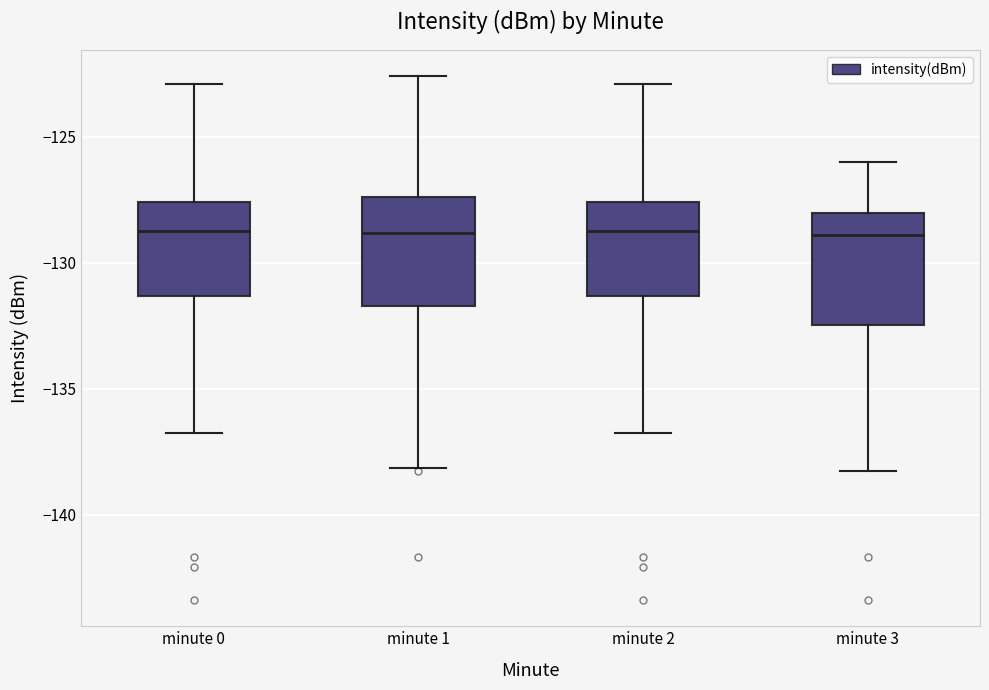

Reading left to right, transcribe this box plot: for each box, give where its median line is, the range the box spans, and where its two whiskers end, as read against the y-axis. The values are not printed on the chart, so give them approximately, as read against the axis.

minute 0: median -128.5, box -131.5 to -127.5, whiskers -136.5 to -123.0
minute 1: median -129.0, box -131.5 to -127.5, whiskers -138.0 to -122.5
minute 2: median -128.5, box -131.5 to -127.5, whiskers -136.5 to -123.0
minute 3: median -129.0, box -132.5 to -128.0, whiskers -138.5 to -126.0